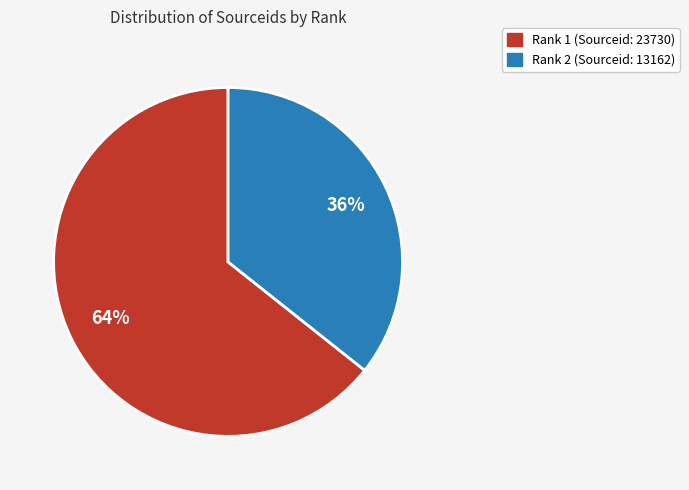

How many segments does this pie chart have?

2